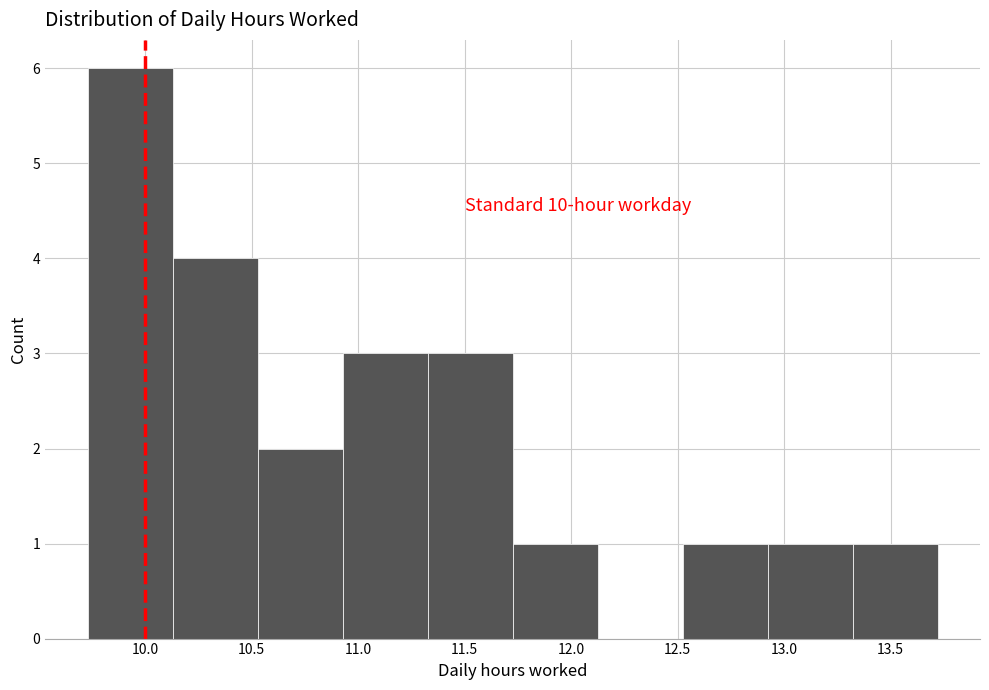

Over which range of the x-axis is the bar tallest?

9.75 to 10.15